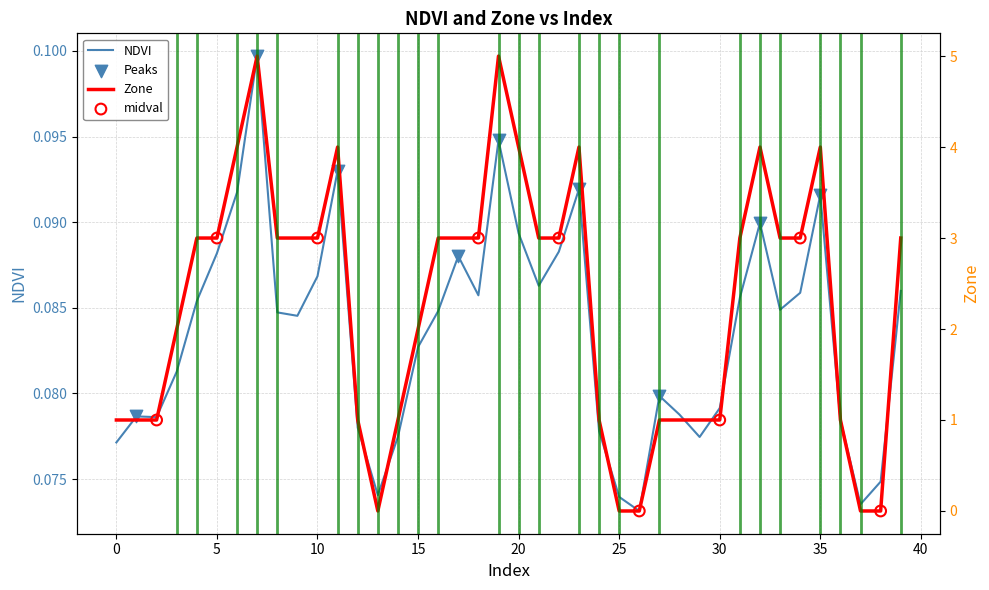

At how many categories does at least one series exceed 4?

2